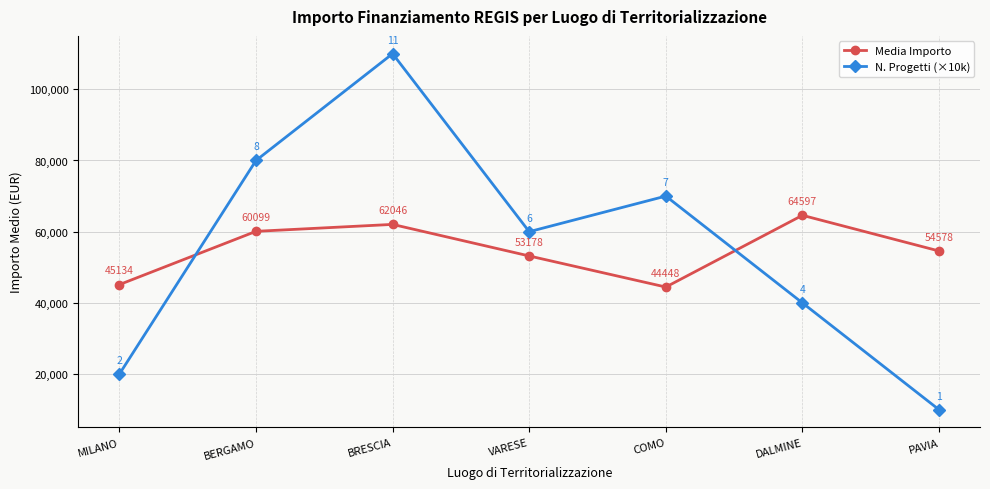

What is the difference between the Media Importo values at MILANO and BRESCIA?

16911.4